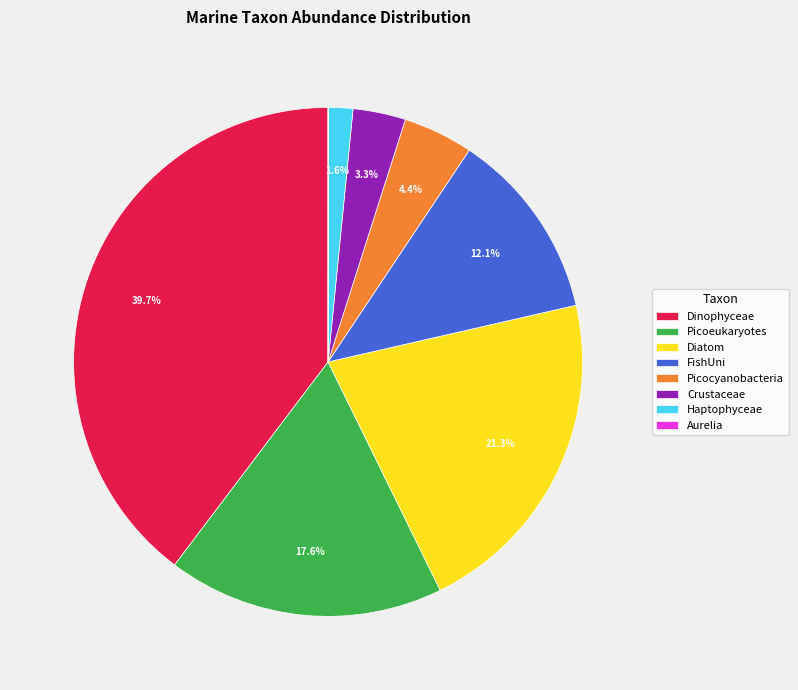

Is there any slice that represents more than half of the pie?

No